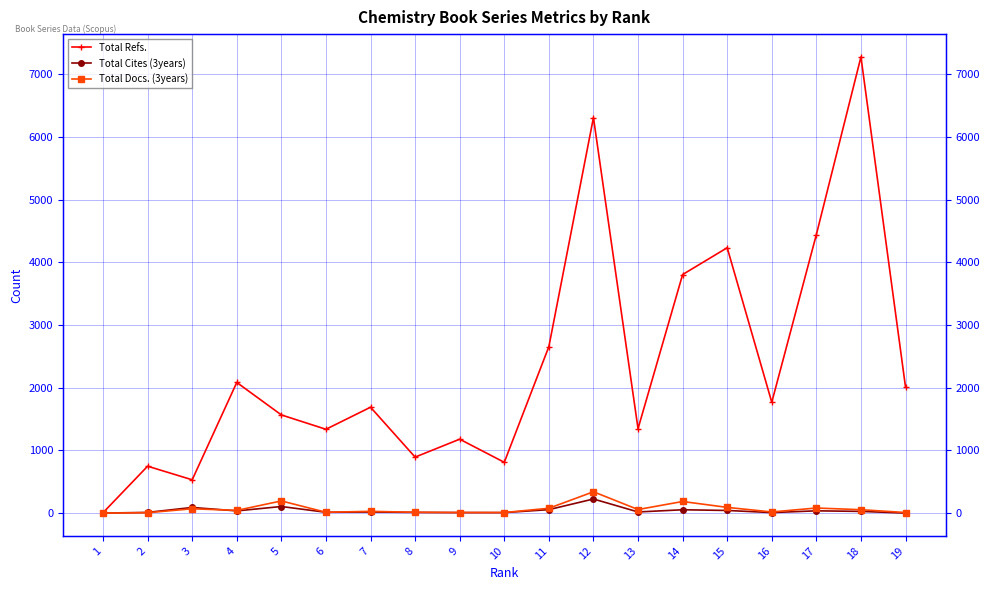

Does the chart have visible grid lines?

Yes